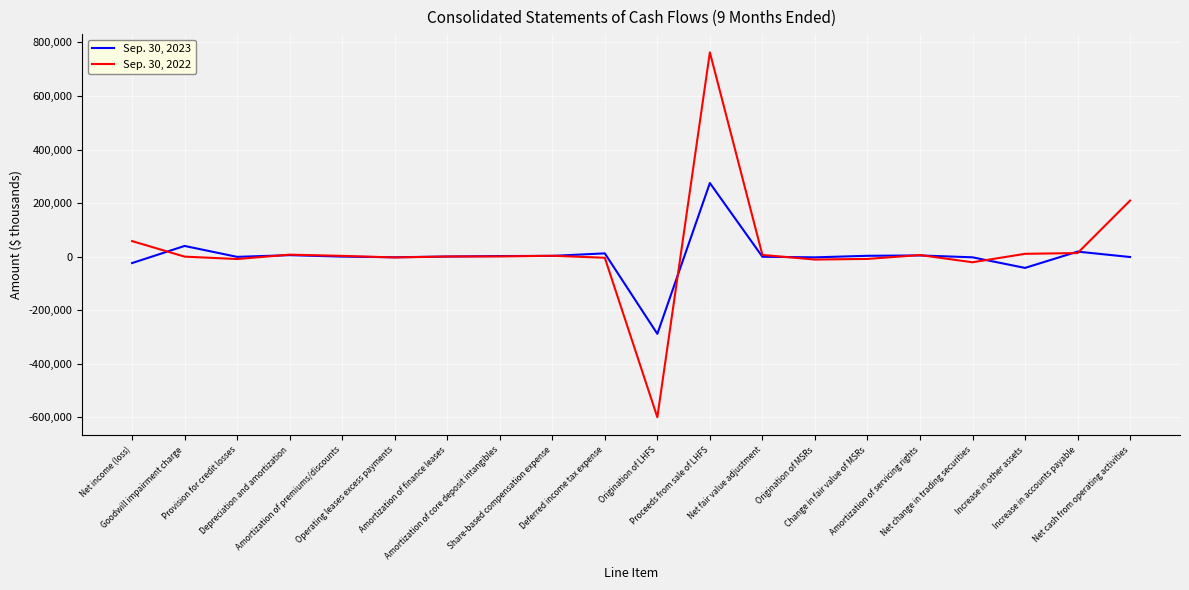

What is the maximum value shown in the chart?

763057